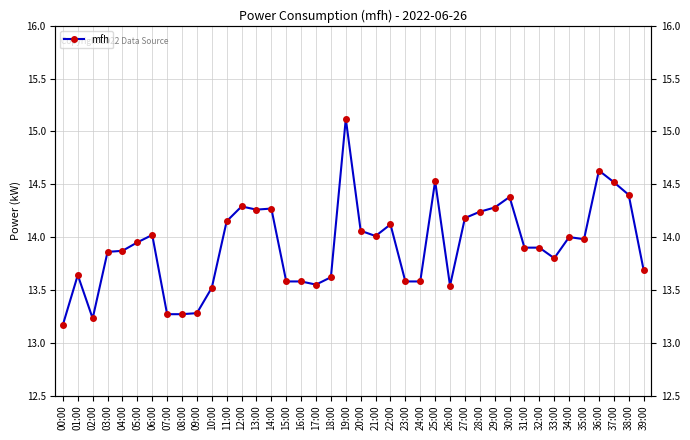

How many interior local valleys (lower than both neighbors) does the data have?

7